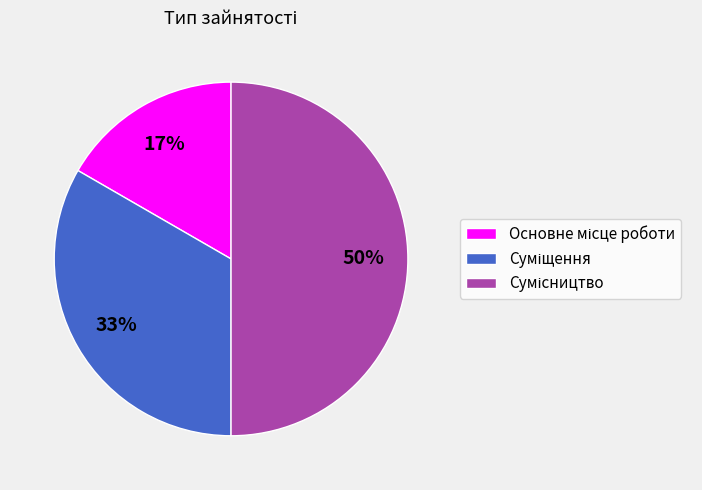

To the nearest percent, what is the average slice percentage?

33%